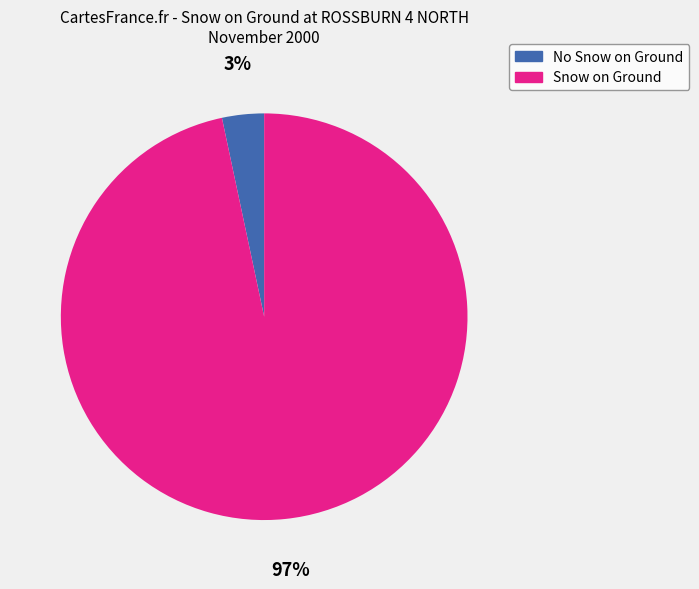

Is there any slice that represents more than half of the pie?

Yes